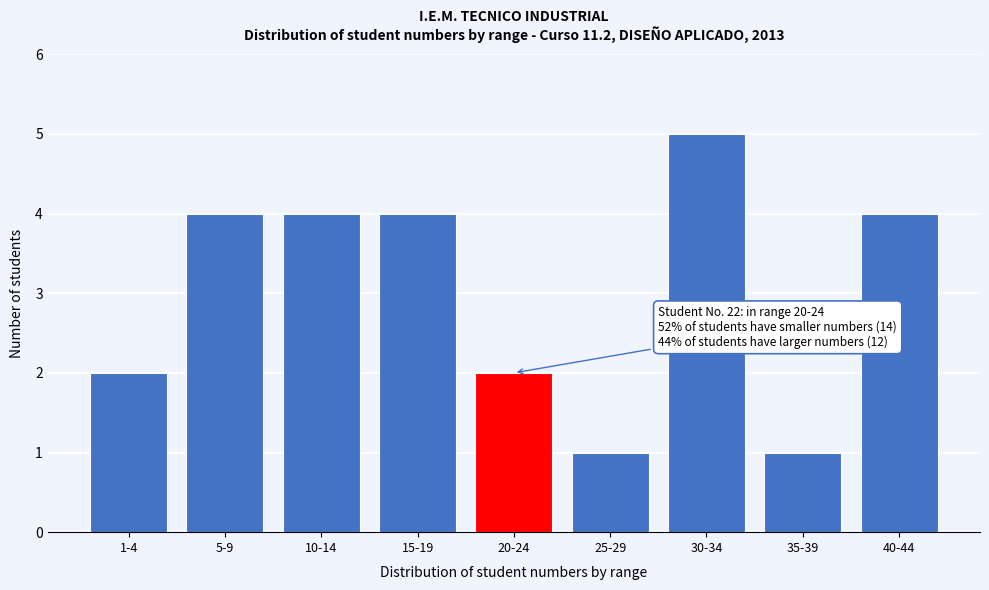

Reading left to right, list all the values displayed in this chart.

1-4=2	5-9=4	10-14=4	15-19=4	20-24=2	25-29=1	30-34=5	35-39=1	40-44=4